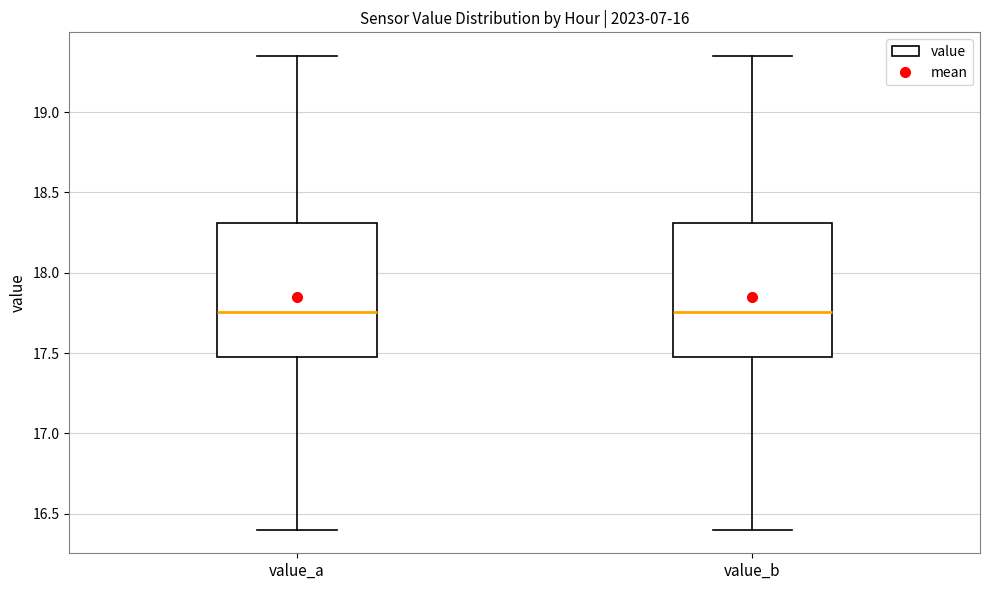

Reading left to right, read every box against the y-axis: the position of its median line, the range the box covers, and the ends of its whiskers. The values are not printed on the chart, so give them approximately, as read against the axis.

value_a: median 17.75, box 17.50 to 18.30, whiskers 16.40 to 19.35
value_b: median 17.75, box 17.50 to 18.30, whiskers 16.40 to 19.35